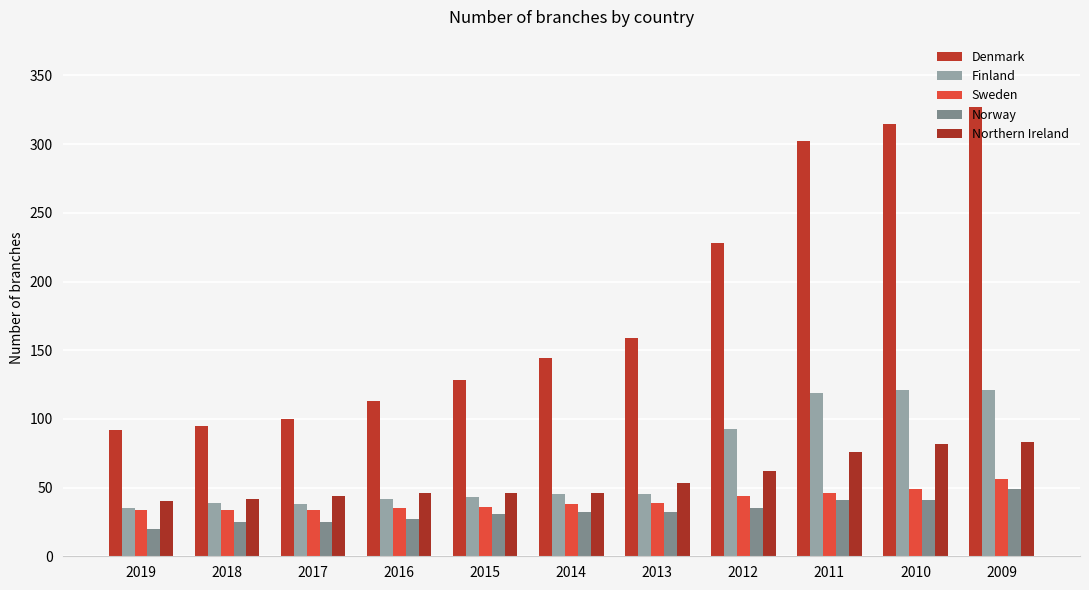

What is the sum of all Denmark values?

2003